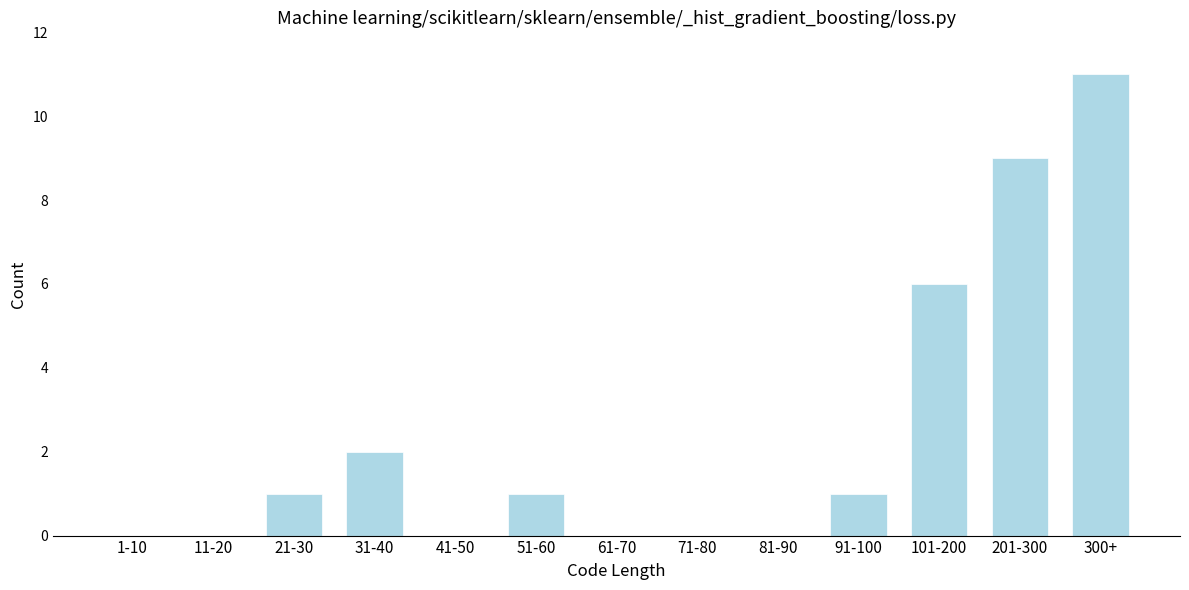

Reading left to right, what are all the values shown in this chart?

1-10=0	11-20=0	21-30=1	31-40=2	41-50=0	51-60=1	61-70=0	71-80=0	81-90=0	91-100=1	101-200=6	201-300=9	300+=11